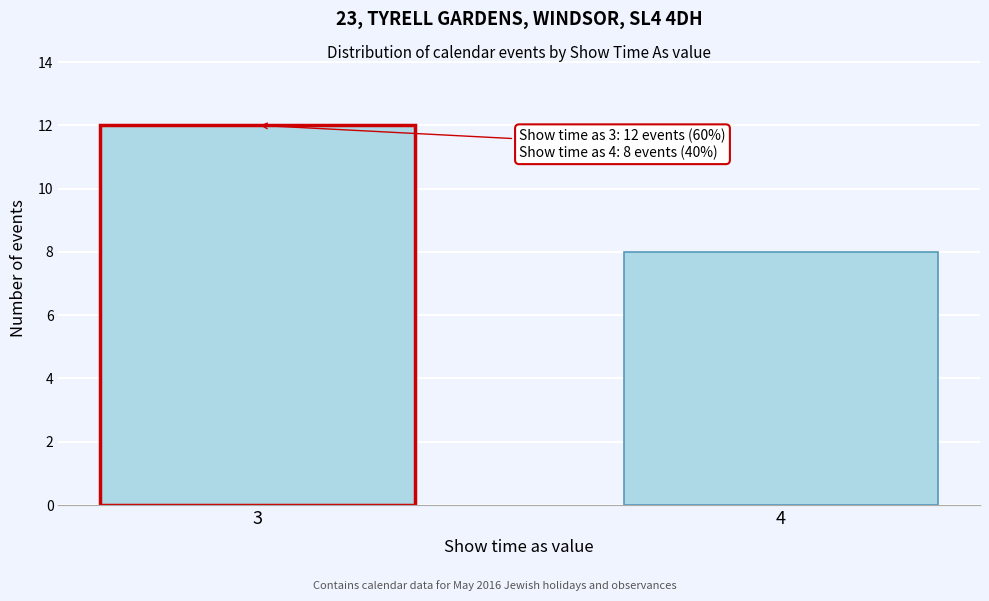

Reading left to right, what are all the values shown in this chart?

12	8